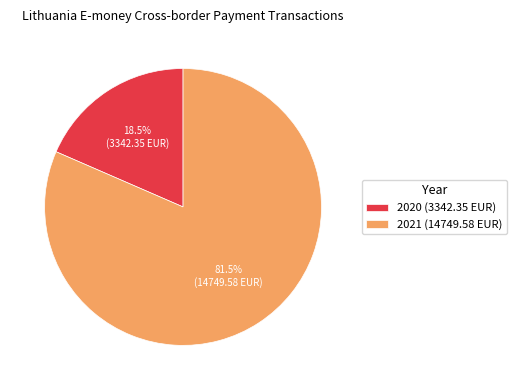

The 2020 slice represents 32% of the pie. True or false?

False